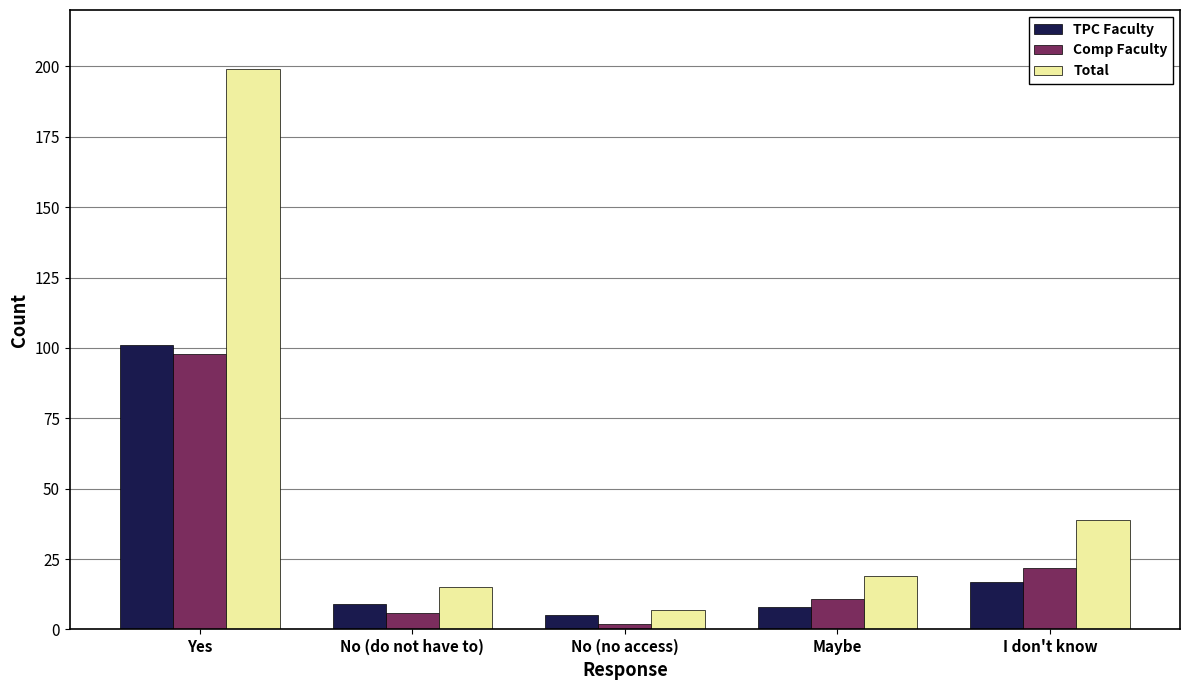

What is the total value across all series at No (do not have to)?

30